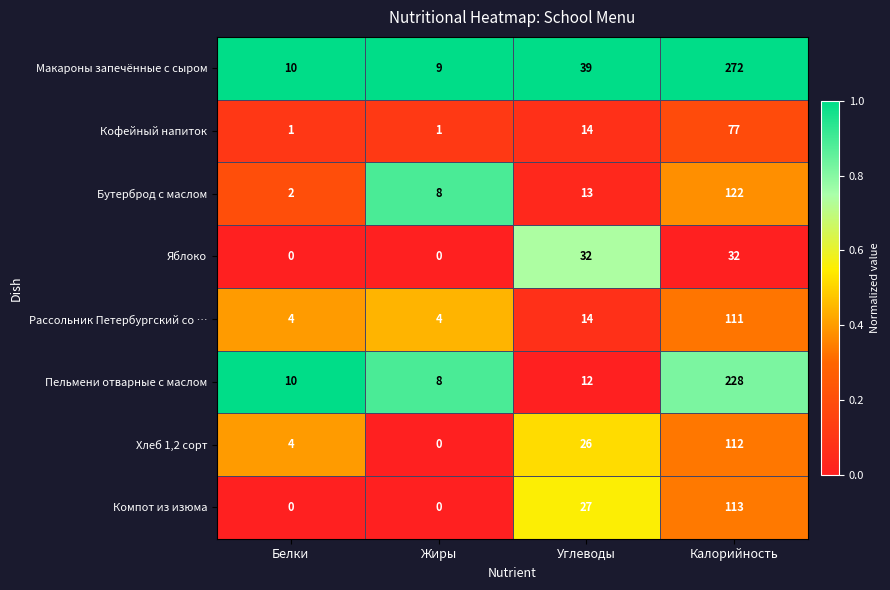

What is the sum of the Бутерброд с маслом values at Белки and Углеводы?

15